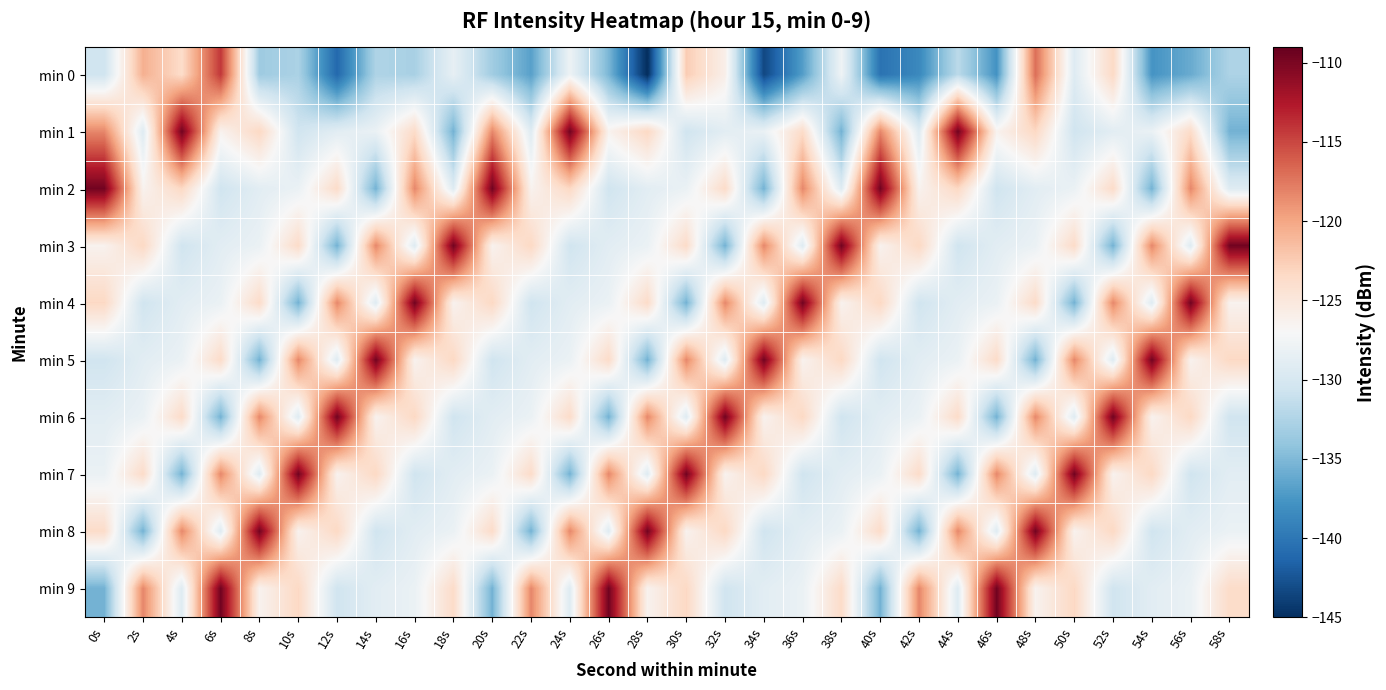

Reading left to right, extract all data points from this chart.

min 0: 0s=-130.6	2s=-120.6	4s=-123.7	6s=-114.2	8s=-133.4	10s=-132.7	12s=-141.1	14s=-132.5	16s=-132.8	18s=-128.5	20s=-133.3	22s=-136.8	24s=-127.9	26s=-135.2	28s=-145.2	30s=-122.5	32s=-125.9	34s=-143.4	36s=-137.0	38s=-127.8	40s=-140.3	42s=-138.5	44s=-131.8	46s=-137.8	48s=-117.0	50s=-129.3	52s=-123.4	54s=-137.7	56s=-136.0	58s=-132.6
min 1: 0s=-118.3	2s=-129.2	4s=-109.6	6s=-126.4	8s=-123.3	10s=-130.5	12s=-128.9	14s=-128.2	16s=-123.6	18s=-135.6	20s=-118.3	22s=-129.2	24s=-109.6	26s=-126.4	28s=-123.3	30s=-130.5	32s=-128.9	34s=-128.2	36s=-123.6	38s=-135.6	40s=-118.3	42s=-129.2	44s=-109.6	46s=-126.4	48s=-123.3	50s=-130.5	52s=-128.9	54s=-128.2	56s=-123.6	58s=-135.6
min 2: 0s=-109.6	2s=-126.4	4s=-123.3	6s=-130.5	8s=-128.9	10s=-128.2	12s=-123.6	14s=-135.6	16s=-118.3	18s=-129.2	20s=-109.6	22s=-126.4	24s=-123.3	26s=-130.5	28s=-128.9	30s=-128.2	32s=-123.6	34s=-135.6	36s=-118.3	38s=-129.2	40s=-109.6	42s=-126.4	44s=-123.3	46s=-130.5	48s=-128.9	50s=-128.2	52s=-123.6	54s=-135.6	56s=-118.3	58s=-129.2
min 3: 0s=-126.4	2s=-123.3	4s=-130.5	6s=-128.9	8s=-128.2	10s=-123.6	12s=-135.6	14s=-118.3	16s=-129.2	18s=-109.6	20s=-126.4	22s=-123.3	24s=-130.5	26s=-128.9	28s=-128.2	30s=-123.6	32s=-135.6	34s=-118.3	36s=-129.2	38s=-109.6	40s=-126.4	42s=-123.3	44s=-130.5	46s=-128.9	48s=-128.2	50s=-123.6	52s=-135.6	54s=-118.3	56s=-129.2	58s=-109.6
min 4: 0s=-123.3	2s=-130.5	4s=-128.9	6s=-128.2	8s=-123.6	10s=-135.6	12s=-118.3	14s=-129.2	16s=-109.6	18s=-126.4	20s=-123.3	22s=-130.5	24s=-128.9	26s=-128.2	28s=-123.6	30s=-135.6	32s=-118.3	34s=-129.2	36s=-109.6	38s=-126.4	40s=-123.3	42s=-130.5	44s=-128.9	46s=-128.2	48s=-123.6	50s=-135.6	52s=-118.3	54s=-129.2	56s=-109.6	58s=-126.4
min 5: 0s=-130.5	2s=-128.9	4s=-128.2	6s=-123.6	8s=-135.6	10s=-118.3	12s=-129.2	14s=-109.6	16s=-126.4	18s=-123.3	20s=-130.5	22s=-128.9	24s=-128.2	26s=-123.6	28s=-135.6	30s=-118.3	32s=-129.2	34s=-109.6	36s=-126.4	38s=-123.3	40s=-130.5	42s=-128.9	44s=-128.2	46s=-123.6	48s=-135.6	50s=-118.3	52s=-129.2	54s=-109.6	56s=-126.4	58s=-123.3
min 6: 0s=-128.9	2s=-128.2	4s=-123.6	6s=-135.6	8s=-118.3	10s=-129.2	12s=-109.6	14s=-126.4	16s=-123.3	18s=-130.5	20s=-128.9	22s=-128.2	24s=-123.6	26s=-135.6	28s=-118.3	30s=-129.2	32s=-109.6	34s=-126.4	36s=-123.3	38s=-130.5	40s=-128.9	42s=-128.2	44s=-123.6	46s=-135.6	48s=-118.3	50s=-129.2	52s=-109.6	54s=-126.4	56s=-123.3	58s=-130.5
min 7: 0s=-128.2	2s=-123.6	4s=-135.6	6s=-118.3	8s=-129.2	10s=-109.6	12s=-126.4	14s=-123.3	16s=-130.5	18s=-128.9	20s=-128.2	22s=-123.6	24s=-135.6	26s=-118.3	28s=-129.2	30s=-109.6	32s=-126.4	34s=-123.3	36s=-130.5	38s=-128.9	40s=-128.2	42s=-123.6	44s=-135.6	46s=-118.3	48s=-129.2	50s=-109.6	52s=-126.4	54s=-123.3	56s=-130.5	58s=-128.9
min 8: 0s=-123.6	2s=-135.6	4s=-118.3	6s=-129.2	8s=-109.6	10s=-126.4	12s=-123.3	14s=-130.5	16s=-128.9	18s=-128.2	20s=-123.6	22s=-135.6	24s=-118.3	26s=-129.2	28s=-109.6	30s=-126.4	32s=-123.3	34s=-130.5	36s=-128.9	38s=-128.2	40s=-123.6	42s=-135.6	44s=-118.3	46s=-129.2	48s=-109.6	50s=-126.4	52s=-123.3	54s=-130.5	56s=-128.9	58s=-128.2
min 9: 0s=-135.6	2s=-118.3	4s=-129.2	6s=-109.6	8s=-126.4	10s=-123.3	12s=-130.5	14s=-128.9	16s=-128.2	18s=-123.6	20s=-135.6	22s=-118.3	24s=-129.2	26s=-109.6	28s=-126.4	30s=-123.3	32s=-130.5	34s=-128.9	36s=-128.2	38s=-123.6	40s=-135.6	42s=-118.3	44s=-129.2	46s=-109.6	48s=-126.4	50s=-123.3	52s=-130.5	54s=-128.9	56s=-128.2	58s=-123.6